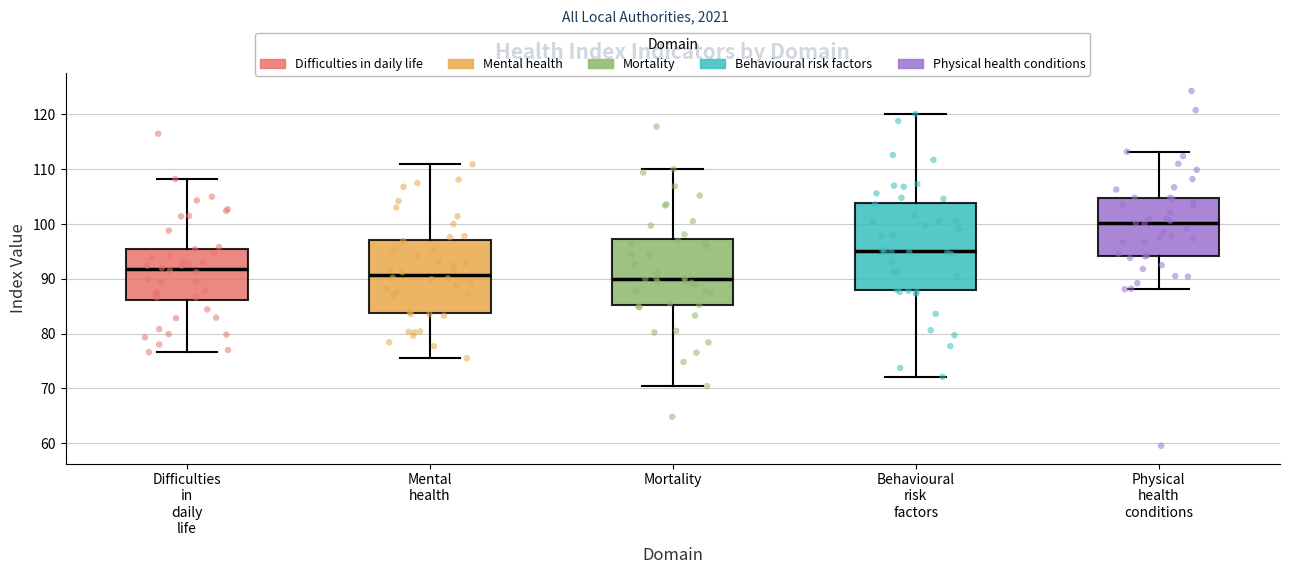

Reading left to right, transcribe this box plot: for each box, give where its median line is, the range the box spans, and where its two whiskers end, as read against the y-axis. The values are not printed on the chart, so give them approximately, as read against the axis.

Difficulties in daily life: median 92, box 86 to 96, whiskers 77 to 108
Mental health: median 91, box 84 to 97, whiskers 76 to 111
Mortality: median 90, box 85 to 97, whiskers 70 to 110
Behavioural risk factors: median 95, box 88 to 104, whiskers 72 to 120
Physical health conditions: median 100, box 94 to 105, whiskers 88 to 113